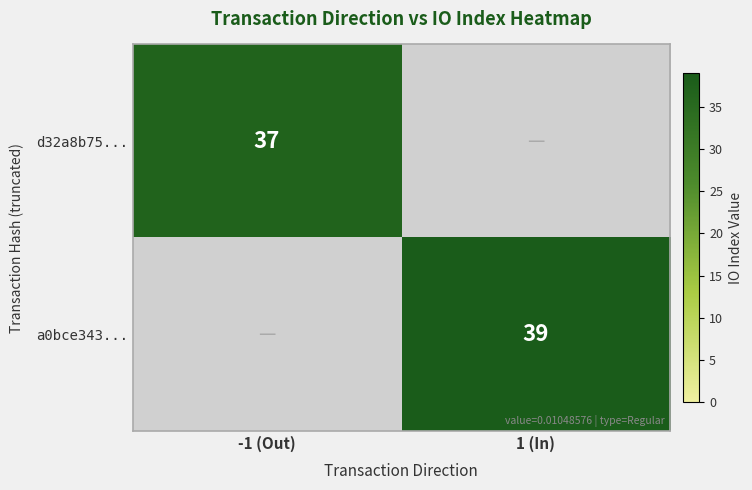

Is the value of a0bce343... at 1 (In) greater than the value of d32a8b75... at -1 (Out)?

Yes